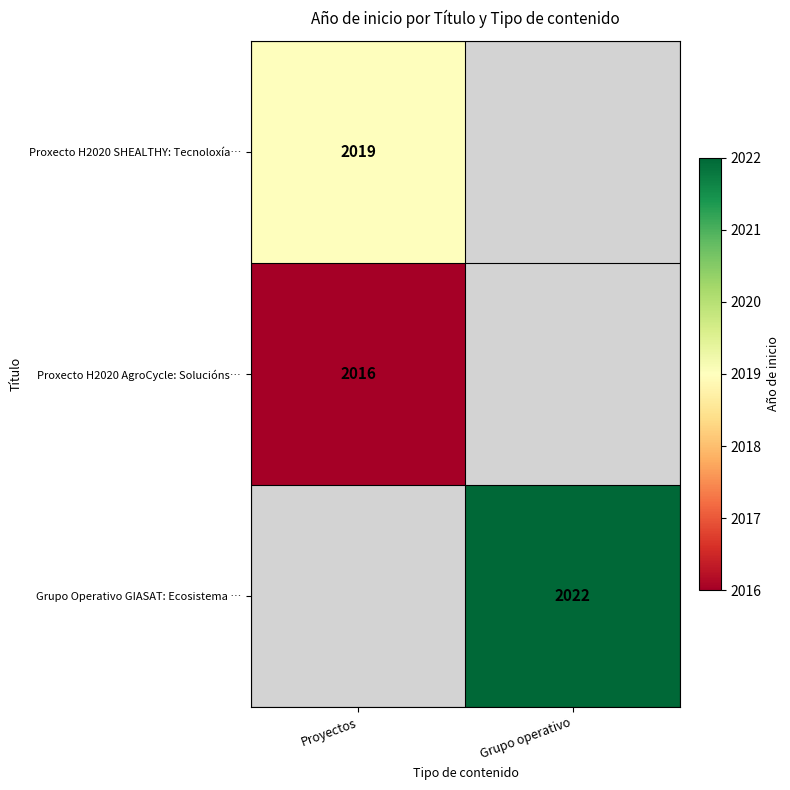

The Proxecto H2020 AgroCycle: Solucións… series shows 2016 at Proyectos. True or false?

True